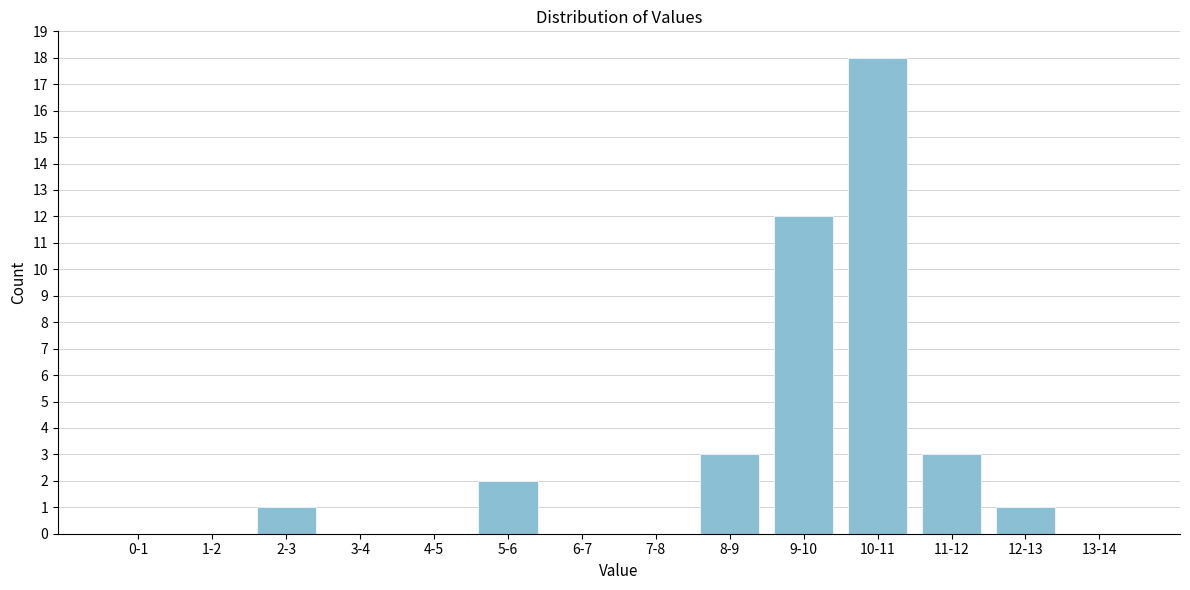

Reading left to right, list all the values displayed in this chart.

0-1=0	1-2=0	2-3=1	3-4=0	4-5=0	5-6=2	6-7=0	7-8=0	8-9=3	9-10=12	10-11=18	11-12=3	12-13=1	13-14=0